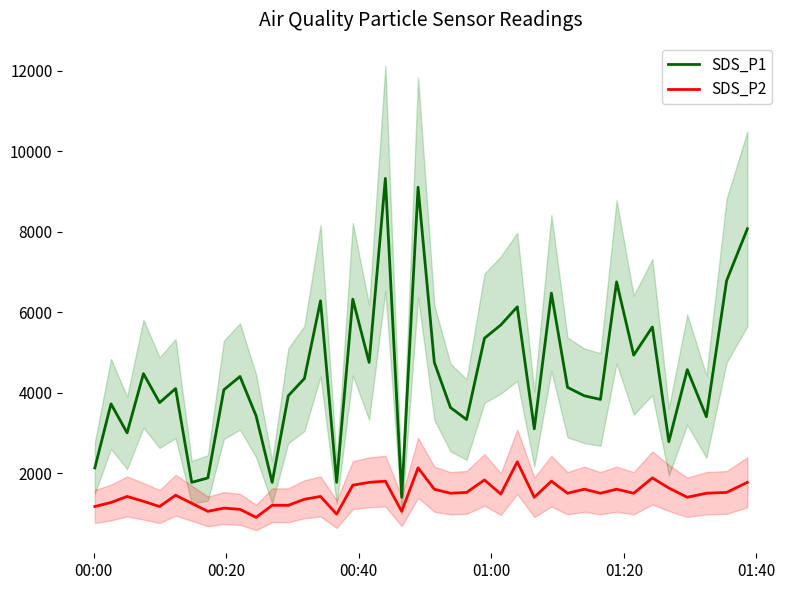

What is the value of the SDS_P2 point at the 1st from the left?

1170.0